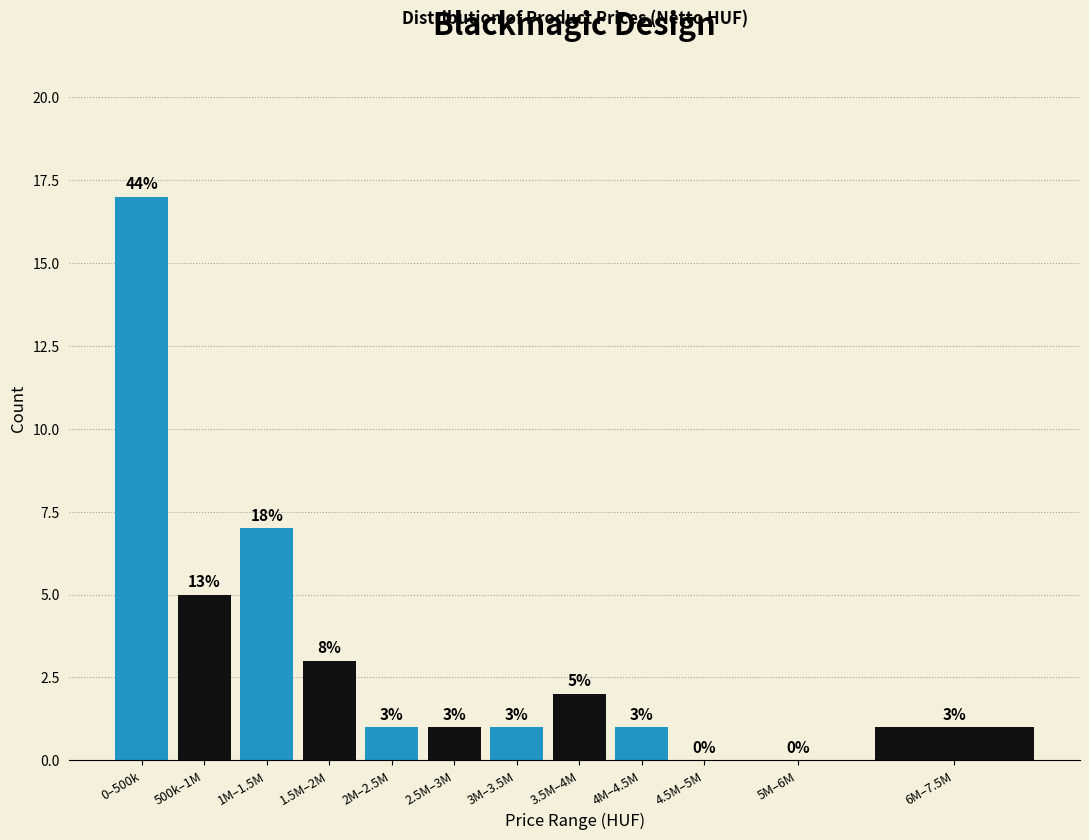

Reading left to right, what are all the values shown in this chart?

0–500k=17	500k–1M=5	1M–1.5M=7	1.5M–2M=3	2M–2.5M=1	2.5M–3M=1	3M–3.5M=1	3.5M–4M=2	4M–4.5M=1	4.5M–5M=0	5M–6M=0	6M–7.5M=1